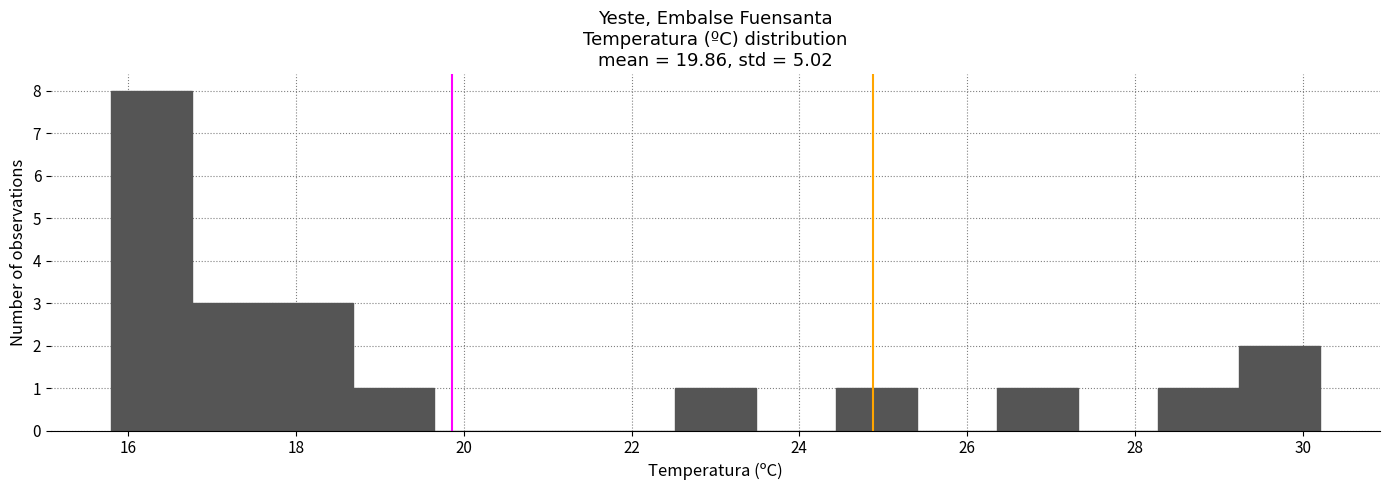

Reading left to right, transcribe this chart: for each bar, give the range it covers on the x-axis and its height. Neither the bar edges nor the heights are printed on the chart, so give them approximately, as read against the axes.

15.80 to 16.76: 8
16.76 to 17.72: 3
17.72 to 18.68: 3
18.68 to 19.64: 1
19.64 to 20.60: 0
20.60 to 21.56: 0
21.56 to 22.52: 0
22.52 to 23.48: 1
23.48 to 24.44: 0
24.44 to 25.40: 1
25.40 to 26.36: 0
26.36 to 27.32: 1
27.32 to 28.28: 0
28.28 to 29.24: 1
29.24 to 30.20: 2